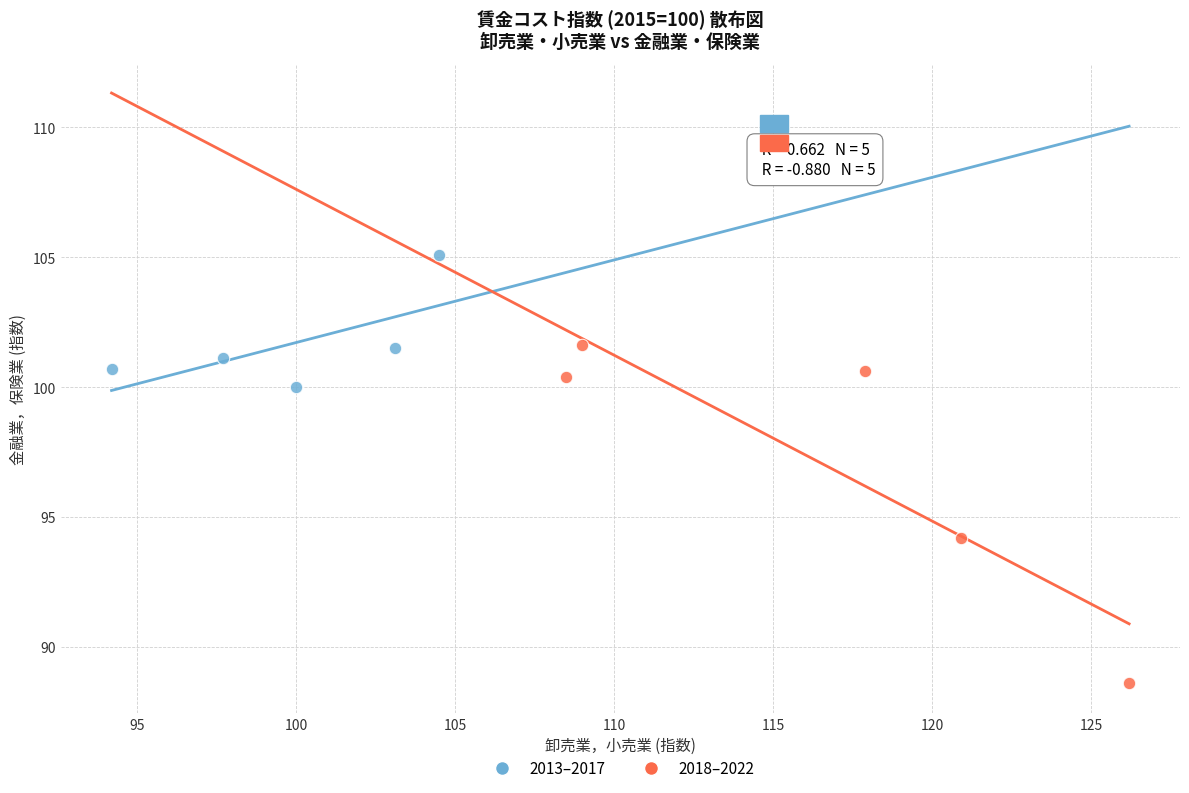

Which series reaches the minimum Y coordinate?

2018–2022